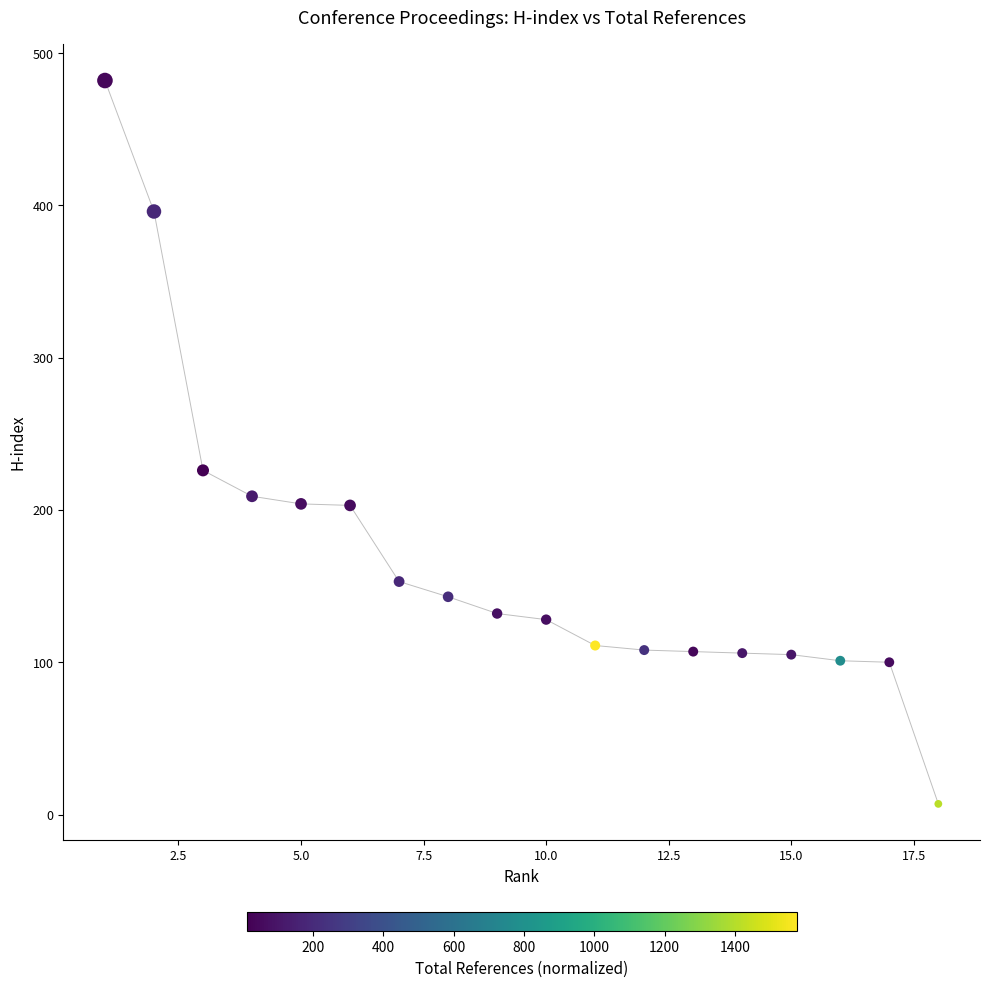

What is the range of X values (max minus min)?

17